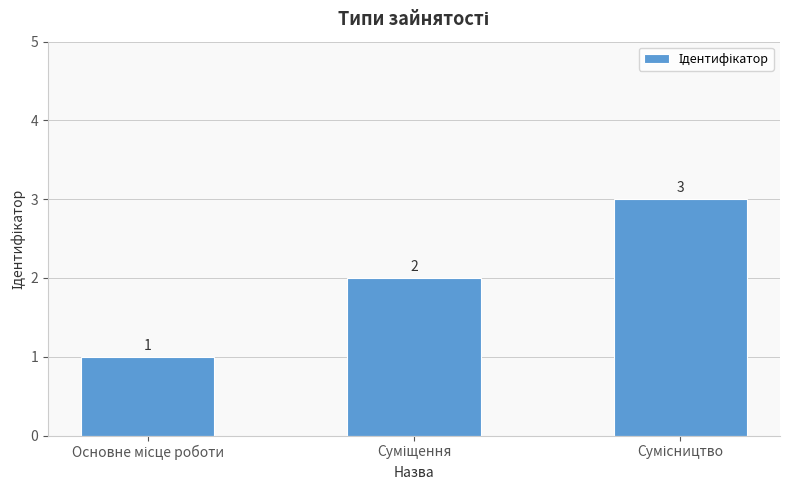

How many values are between 1 and 3?

3